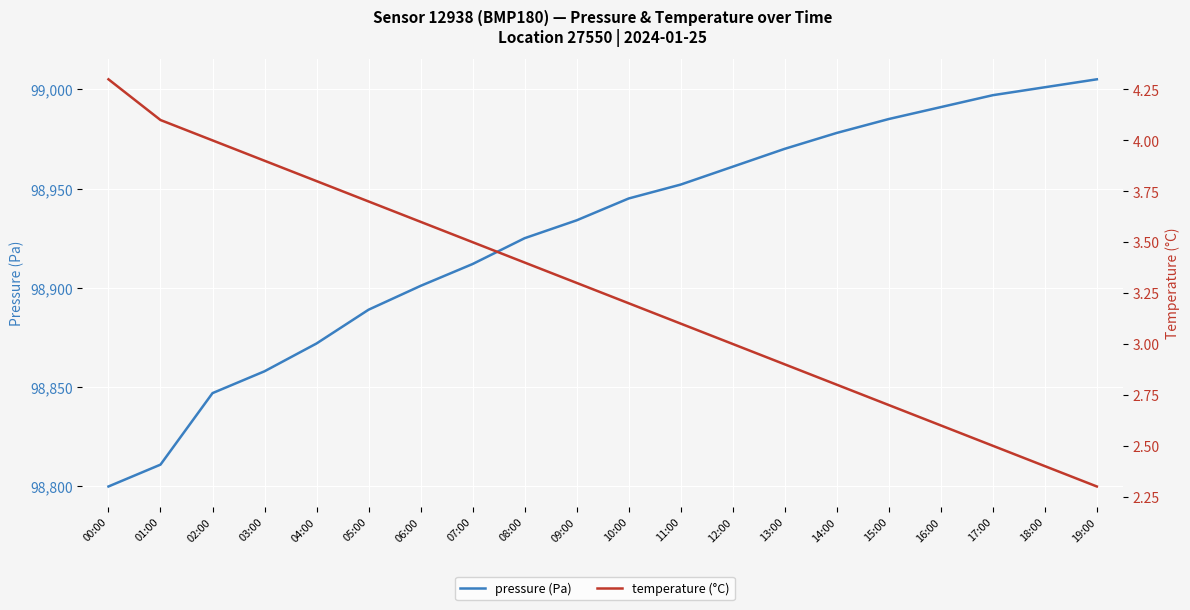

Where is temperature (°C) nearest to the value 3?

12:00